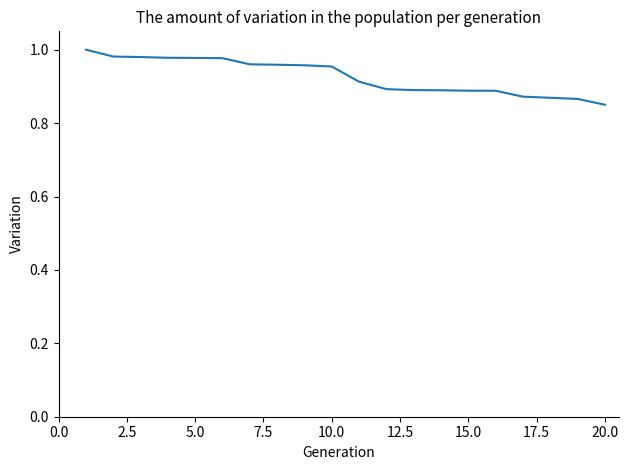

What is the difference between the second highest and second lowest values?

0.1